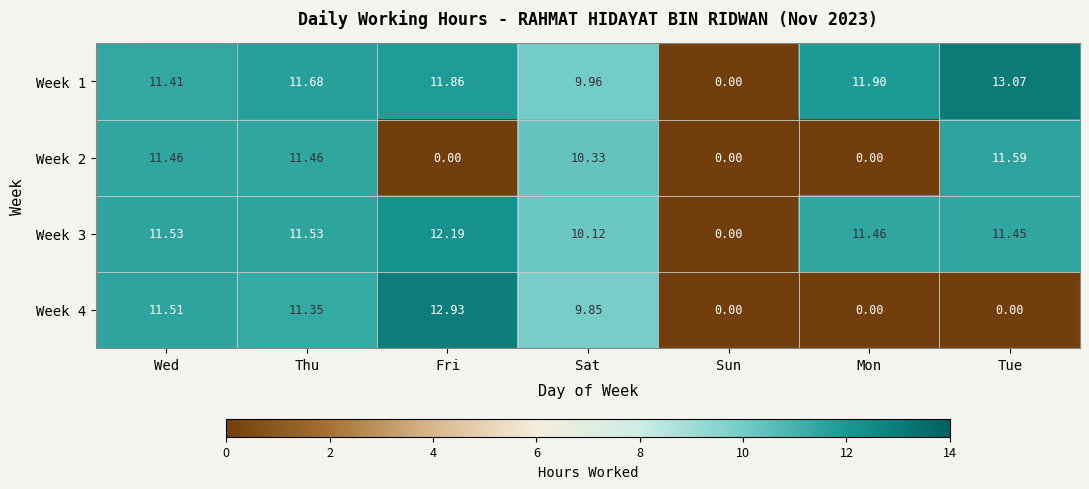

Where does the Week 2 series first go above 10?

Wed